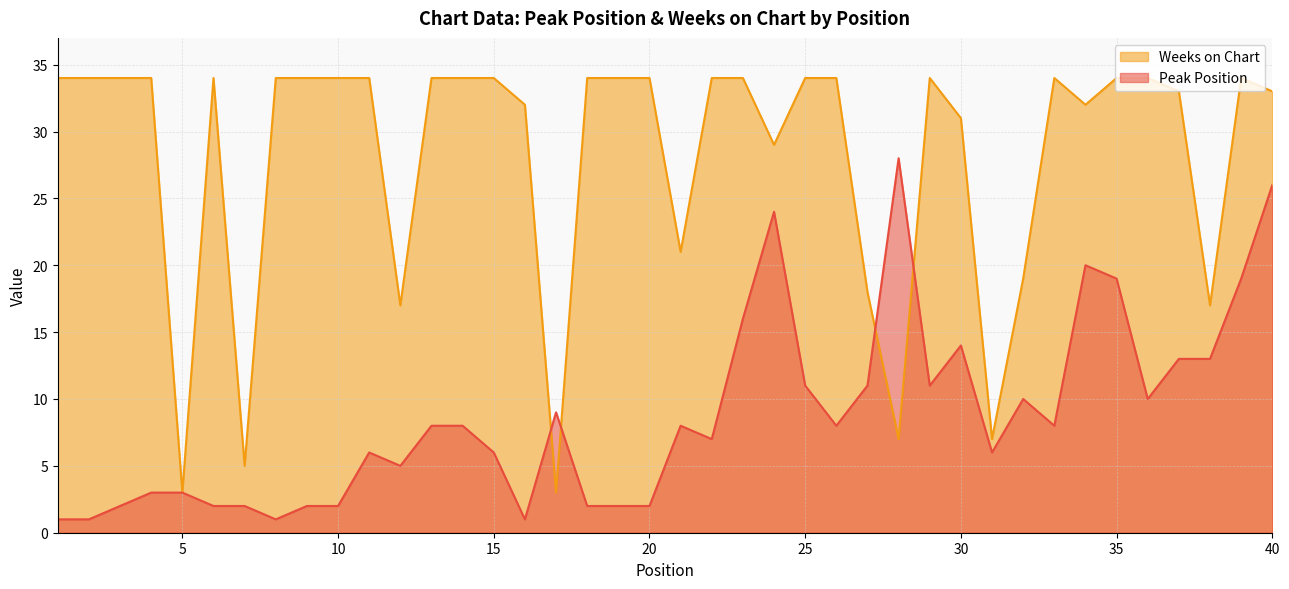

What is the smallest value displayed?

1